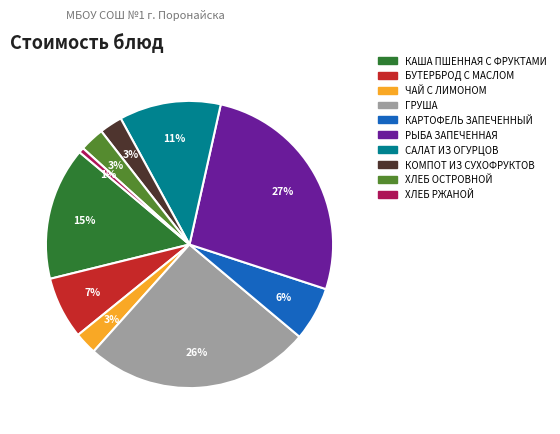

What percentage is the КОМПОТ ИЗ СУХОФРУКТОВ slice, to the nearest percent?

3%